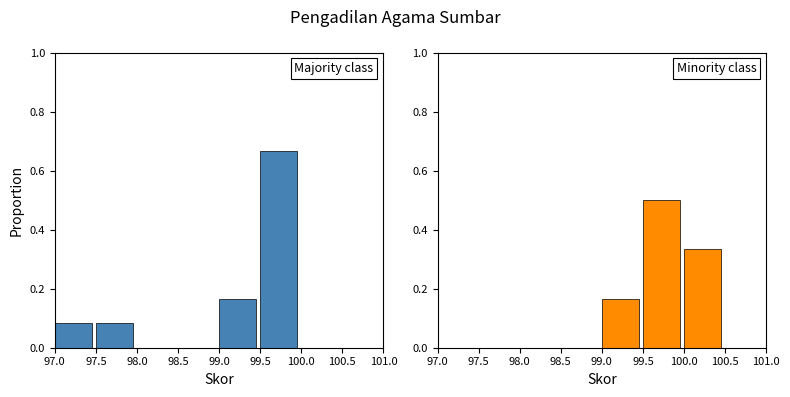

Does the chart contain stacked bars?

No